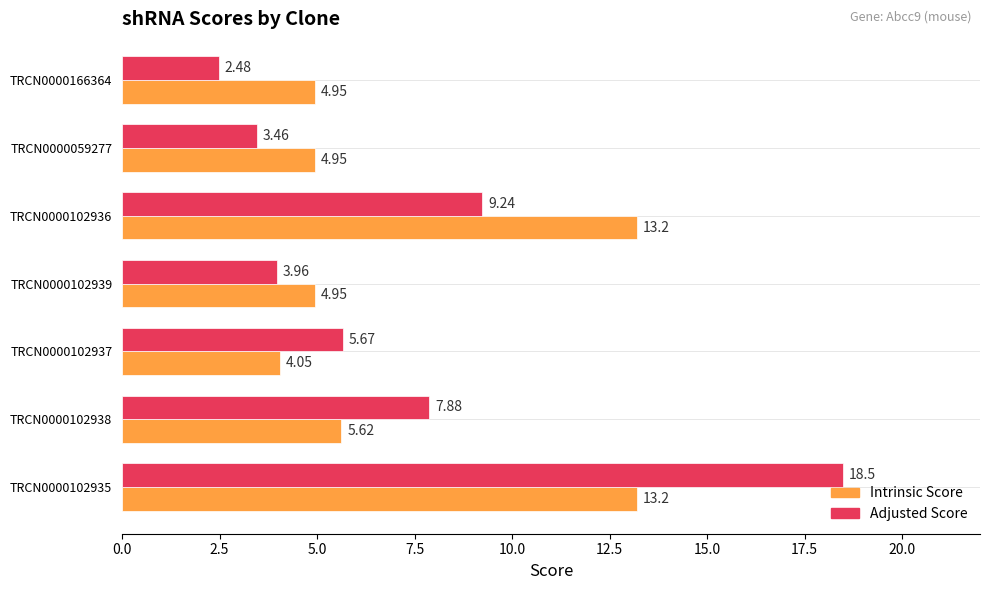

What is the difference between the Adjusted Score values at TRCN0000102938 and TRCN0000102939?

3.9